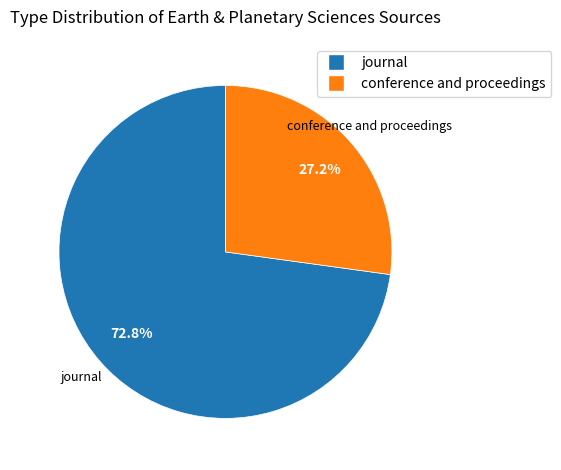

The conference and proceedings slice represents 16% of the pie. True or false?

False